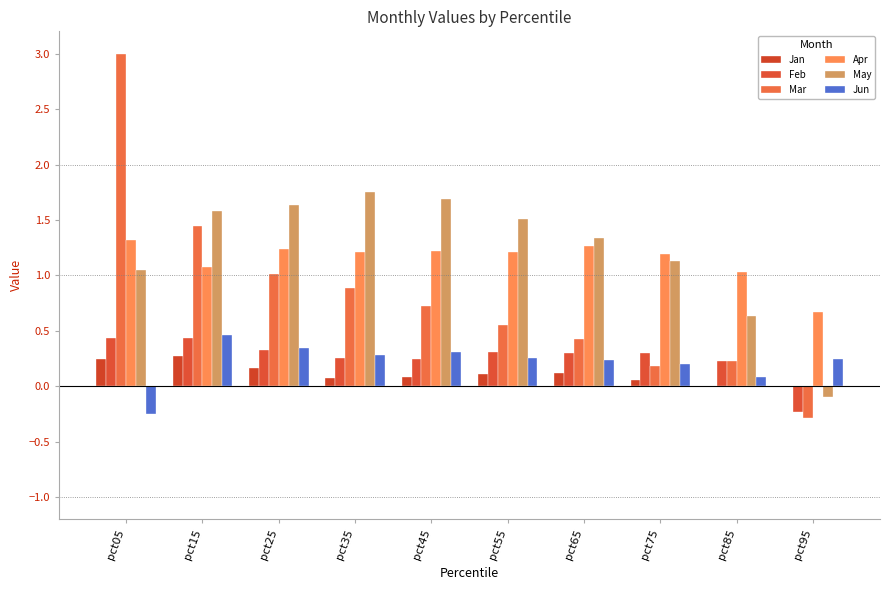

What is the sum of the Mar values at pct05 and pct55?

3.6